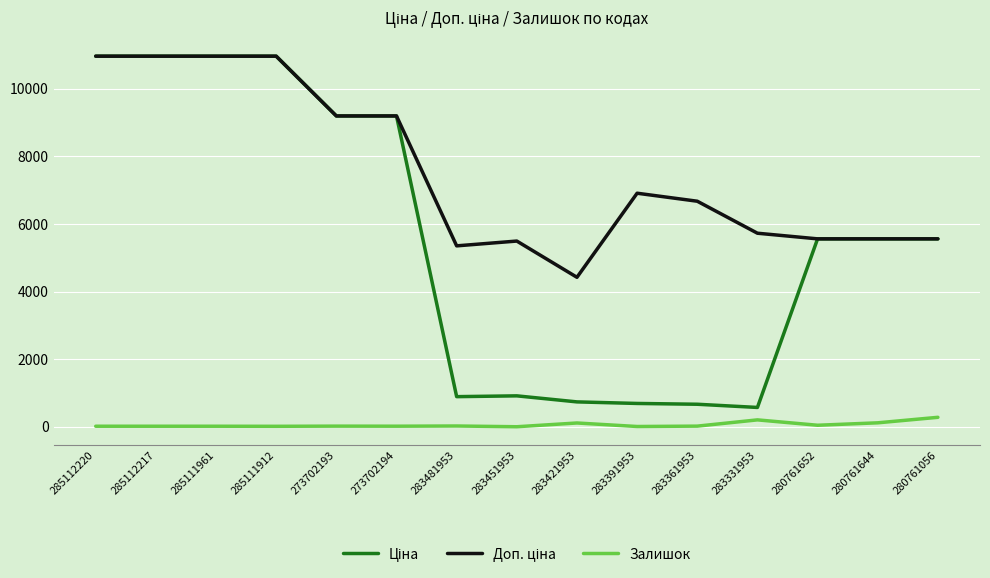

True or false: Залишок has a value of 17.0 at 285112217.

True